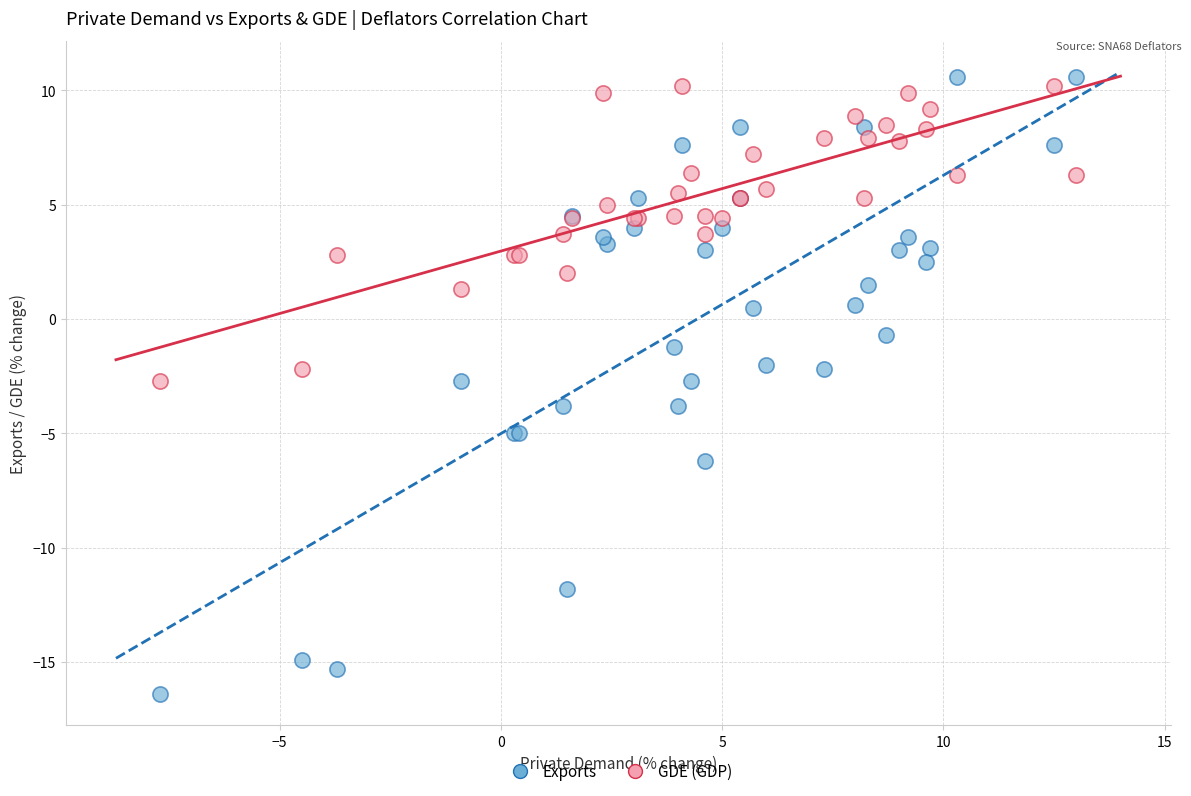

Which series has the largest Y range (max minus min)?

Exports